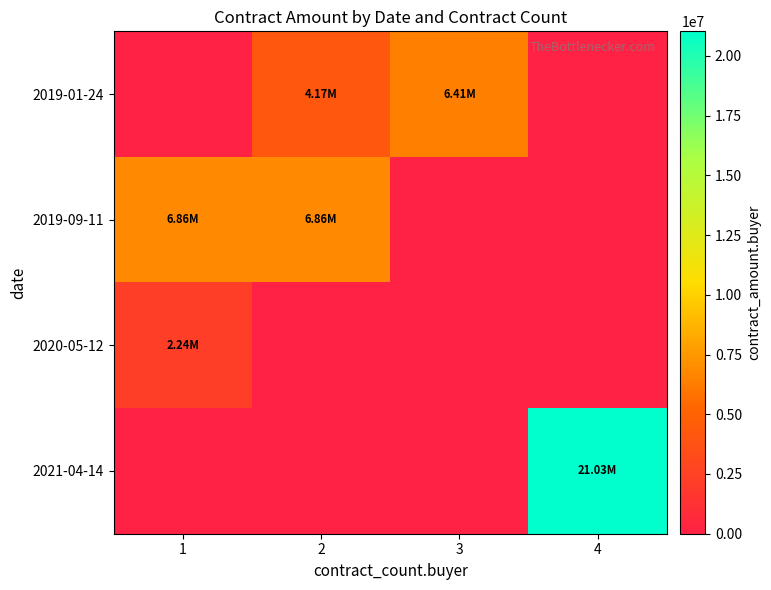

At which category is the sum across all series the highest?

4